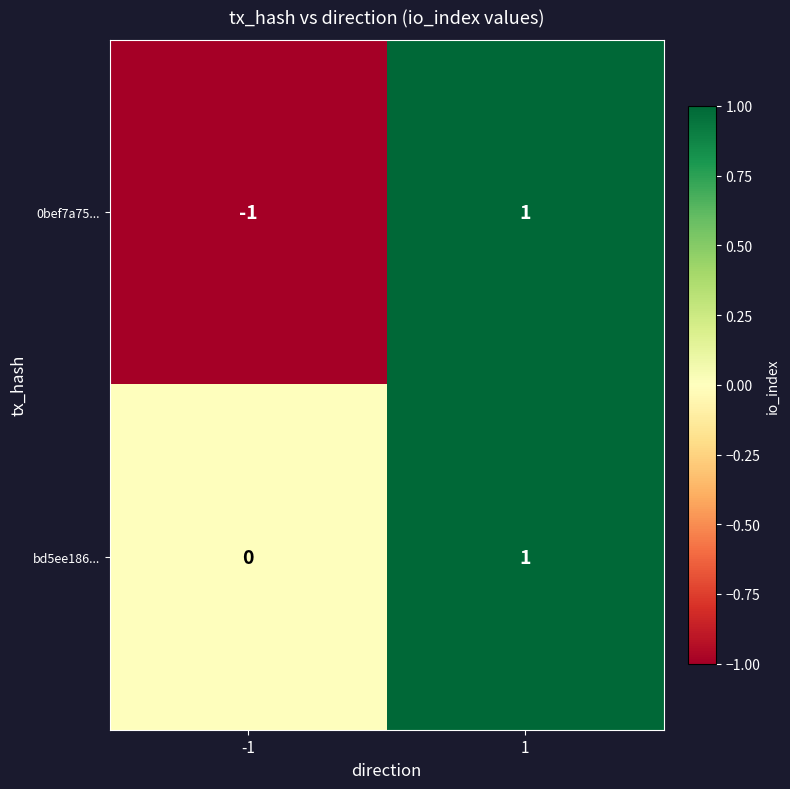

The value of 0bef7a75... at 1 is 1. True or false?

True